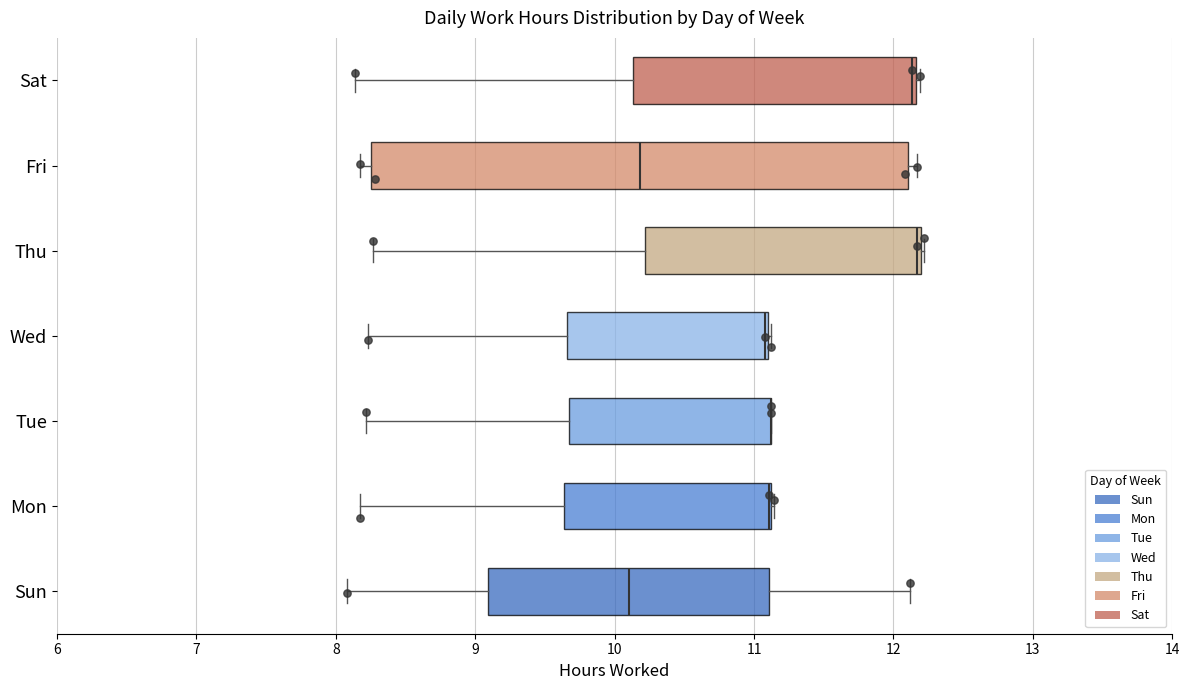

Which box is the widest, from its left edge to its right edge?

Fri